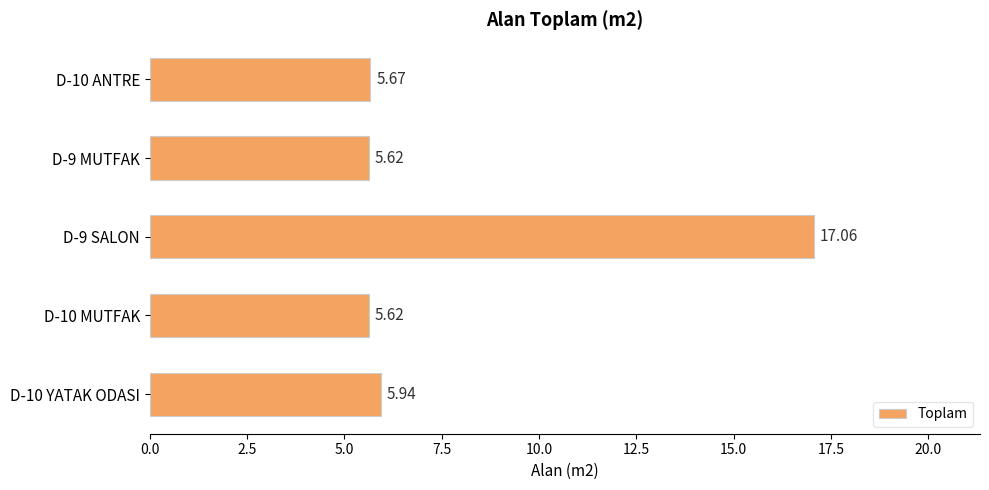

What is the greatest value displayed?

17.1